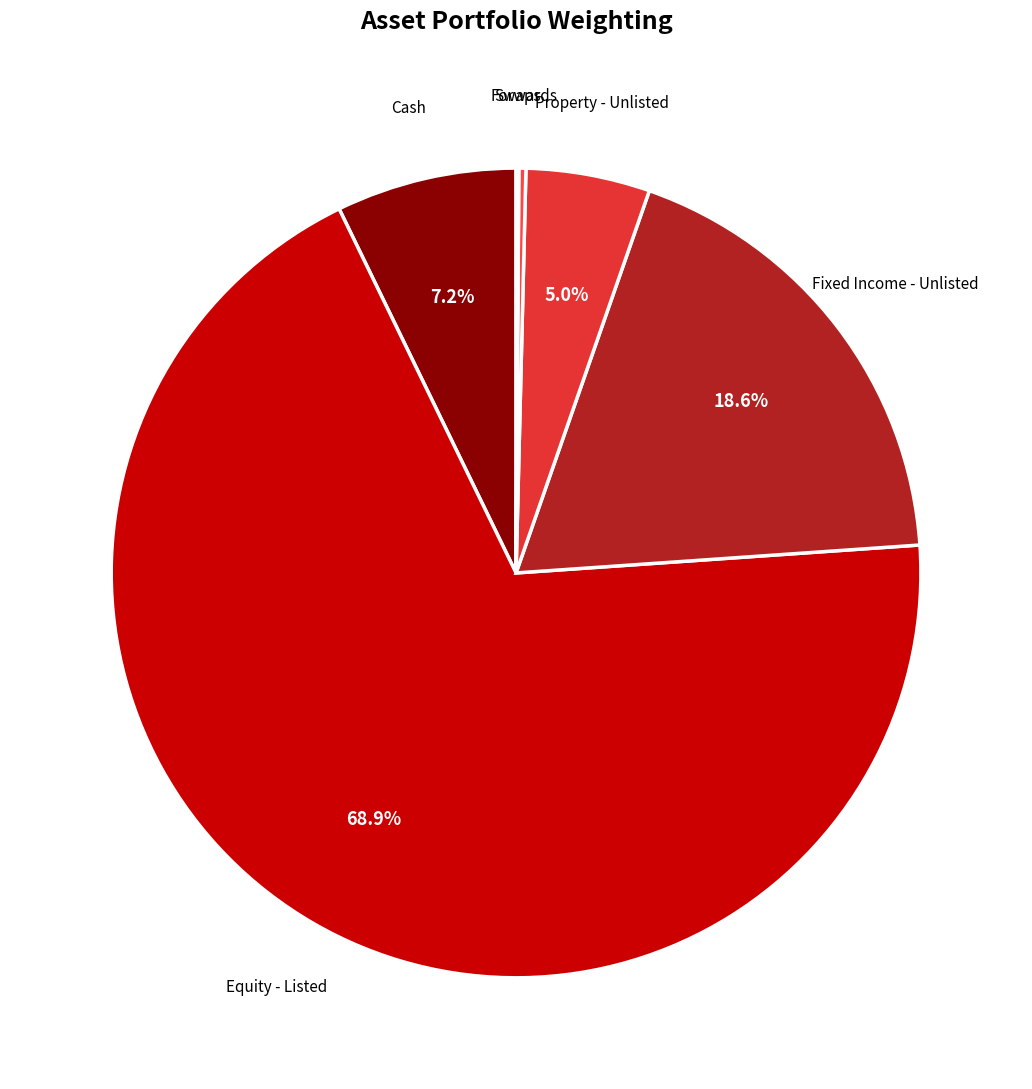

What is the smallest slice in the pie chart?

Swaps